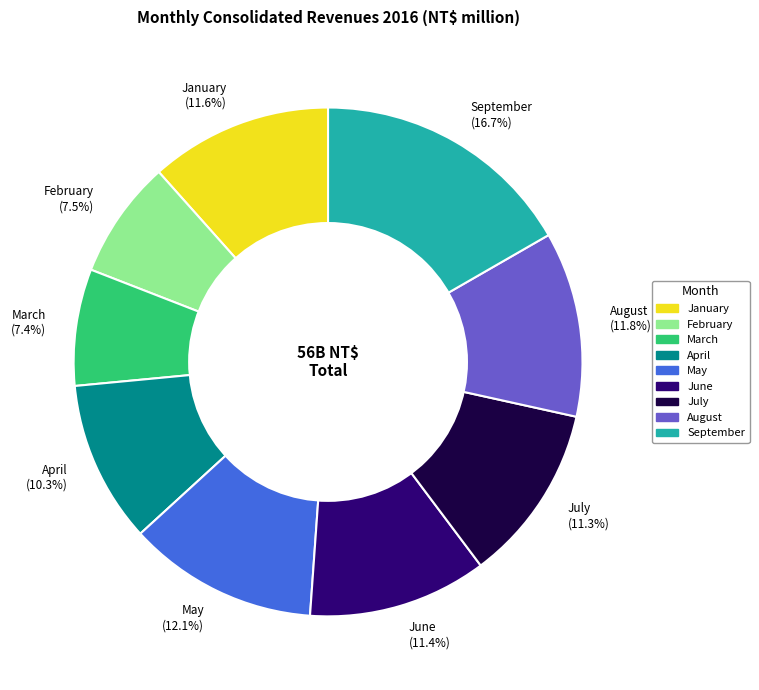

Which has a higher value, February or January?

January